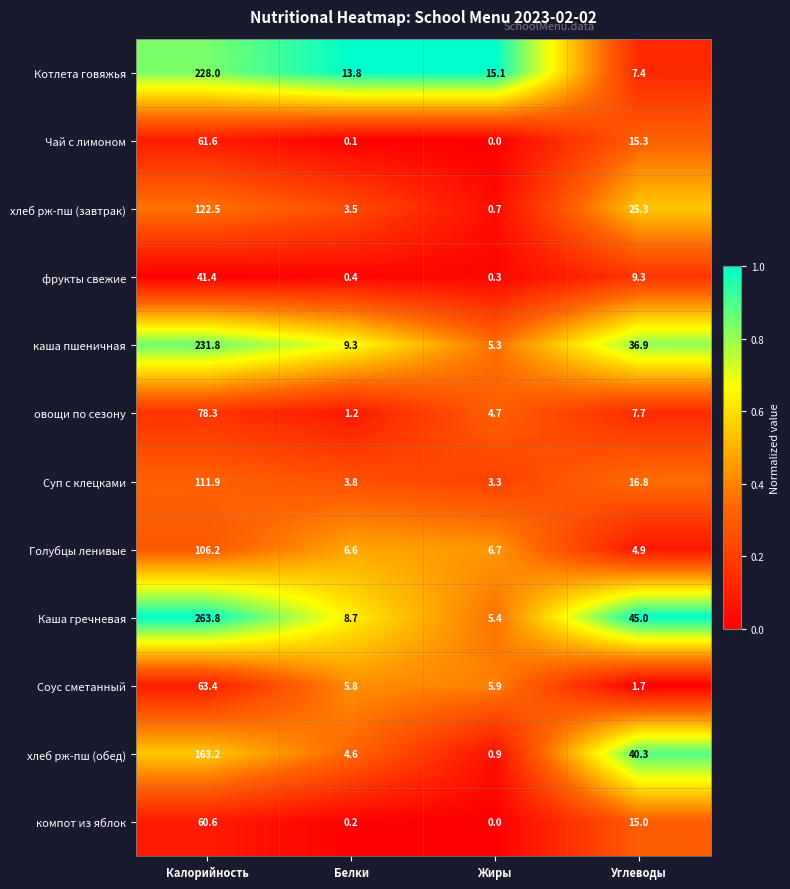

Where is Голубцы ленивые nearest to the value 55?

Жиры